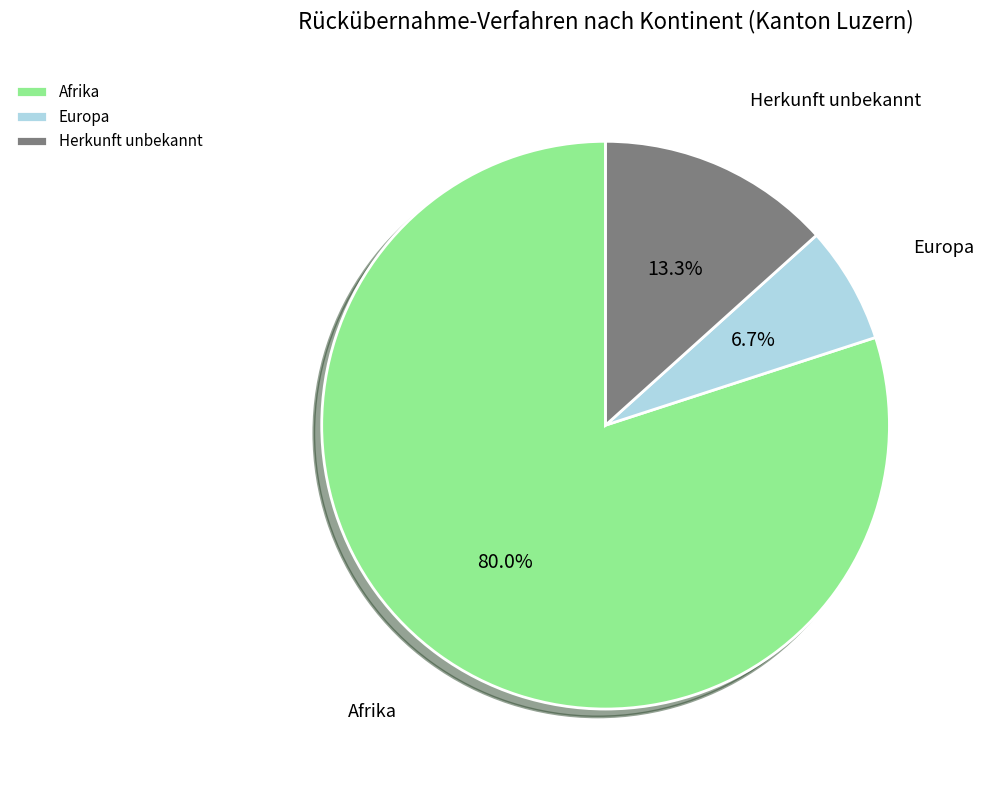

How many segments does this pie chart have?

3